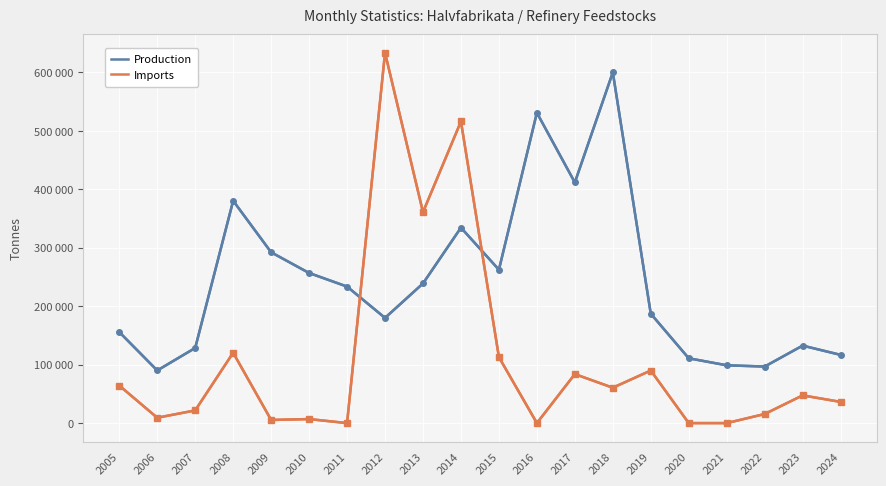

What is the average value of the Imports series?

109252